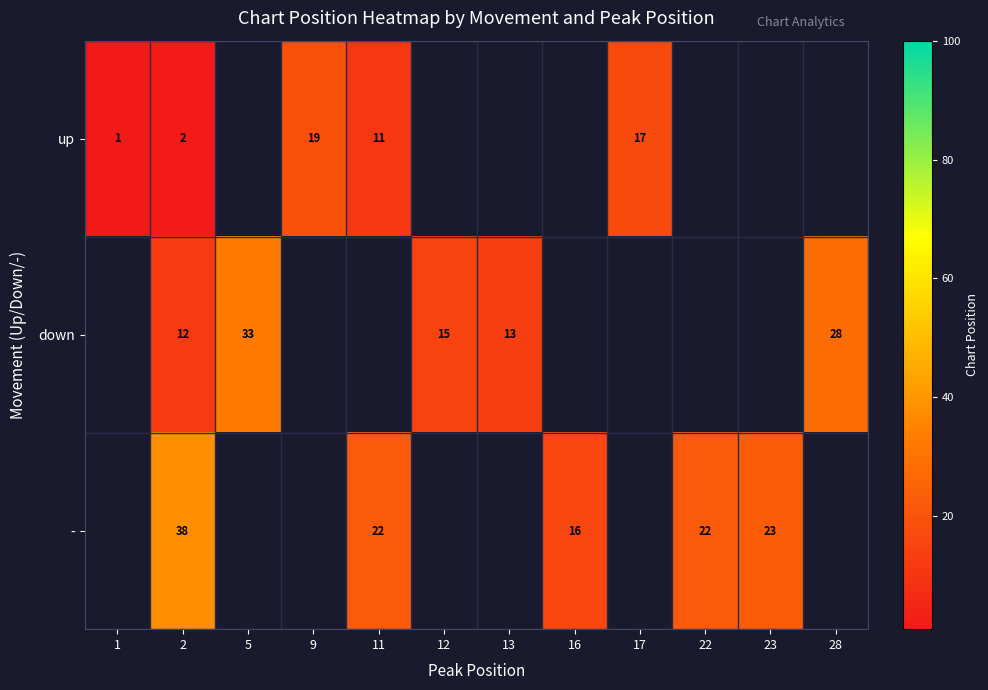

The up series shows 11 at 11. True or false?

True